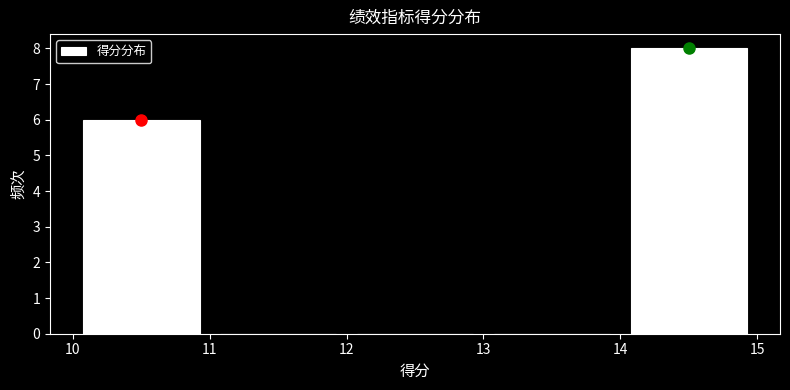

Reading left to right, transcribe this chart: for each bar, give the range it covers on the x-axis and its height. The values are not printed on the chart, so give them approximately, as read against the axis.

10 to 11: 6
11 to 12: 0
12 to 13: 0
13 to 14: 0
14 to 15: 8